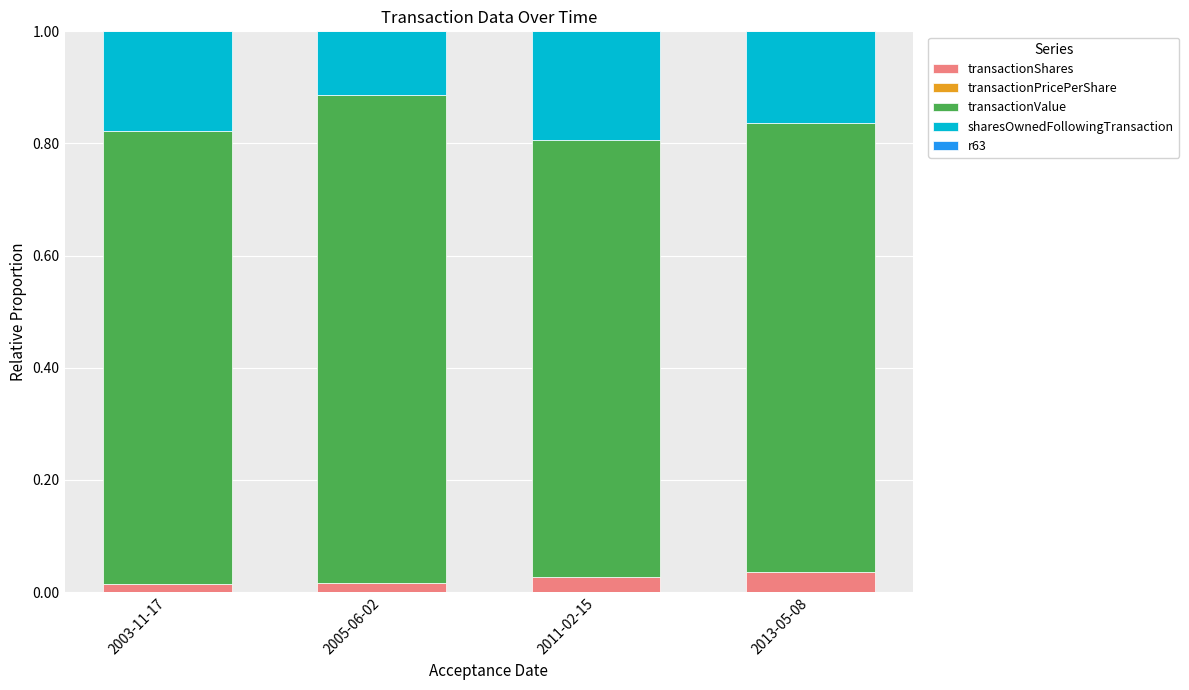

Count the number of data series in this chart.

5